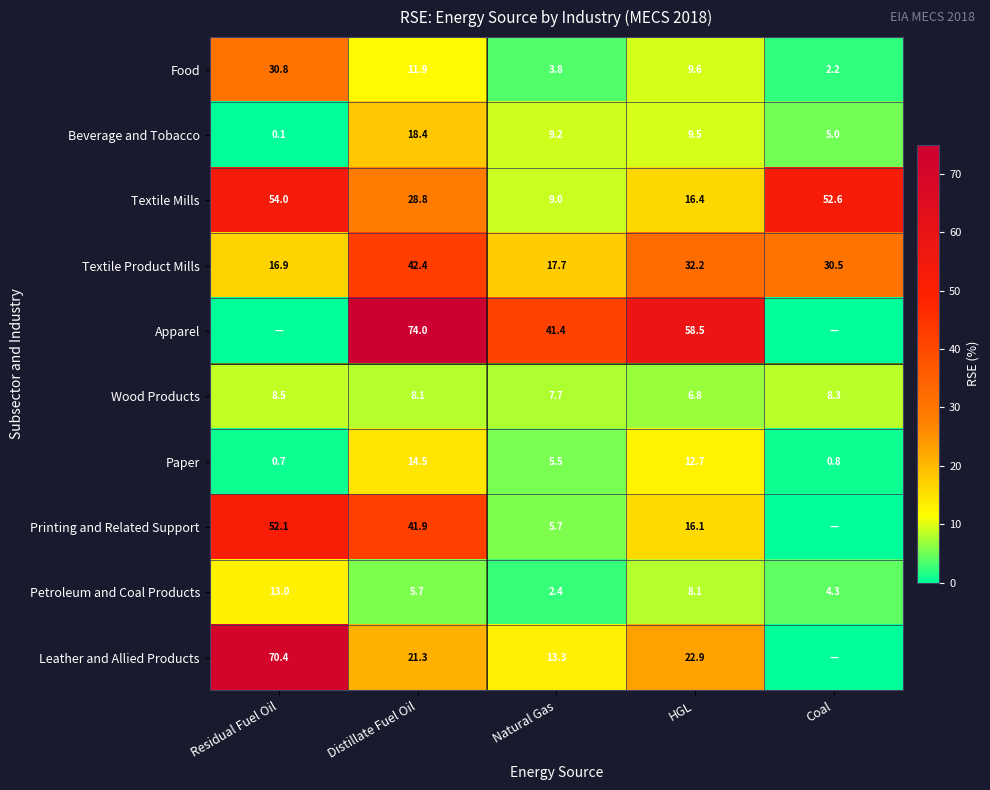

What is the spread (max minus min) of values at Distillate Fuel Oil?

68.3